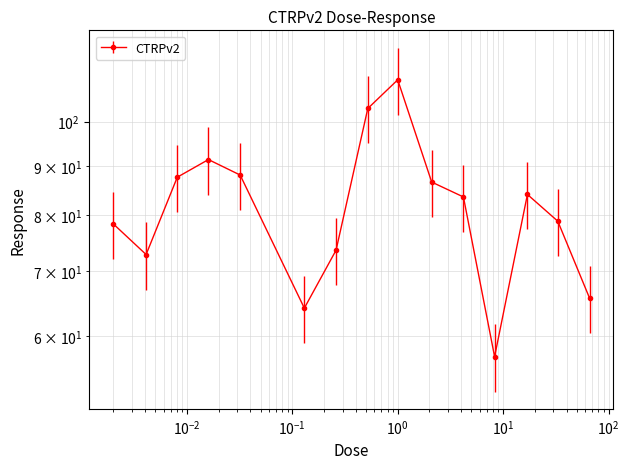

At which label is the value closest to 83?

4.2